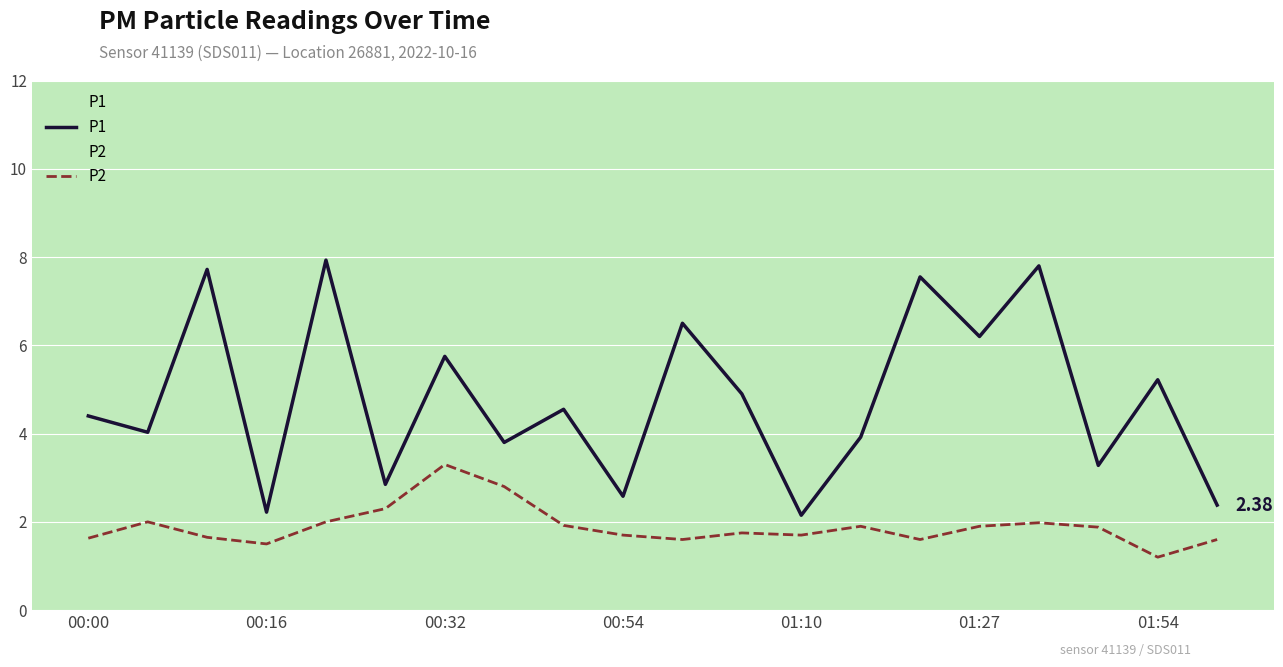

Which series has the largest range (max minus min)?

P1